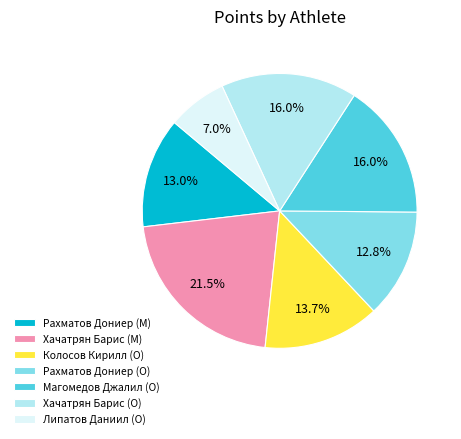

Which slice is the largest?

Хачатрян Барис (M)